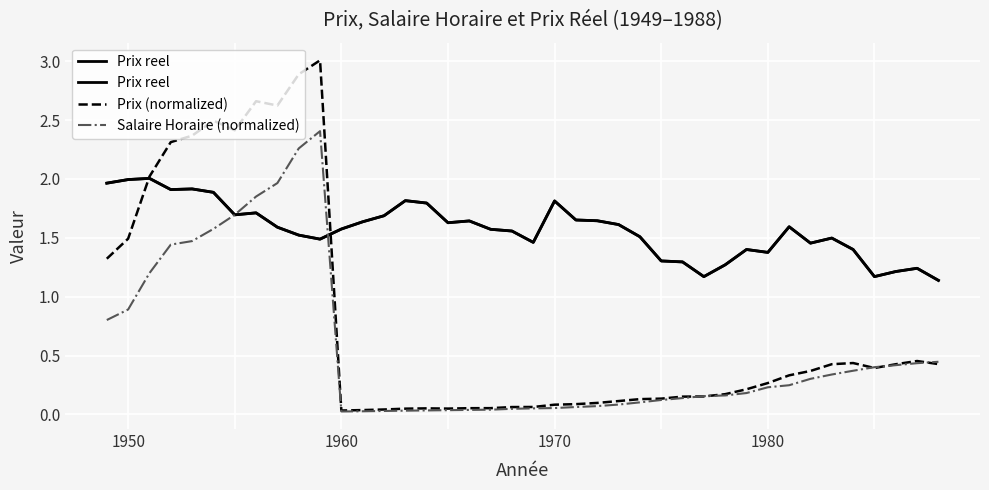

What is the highest value of the Prix (normalized) series?

3.0